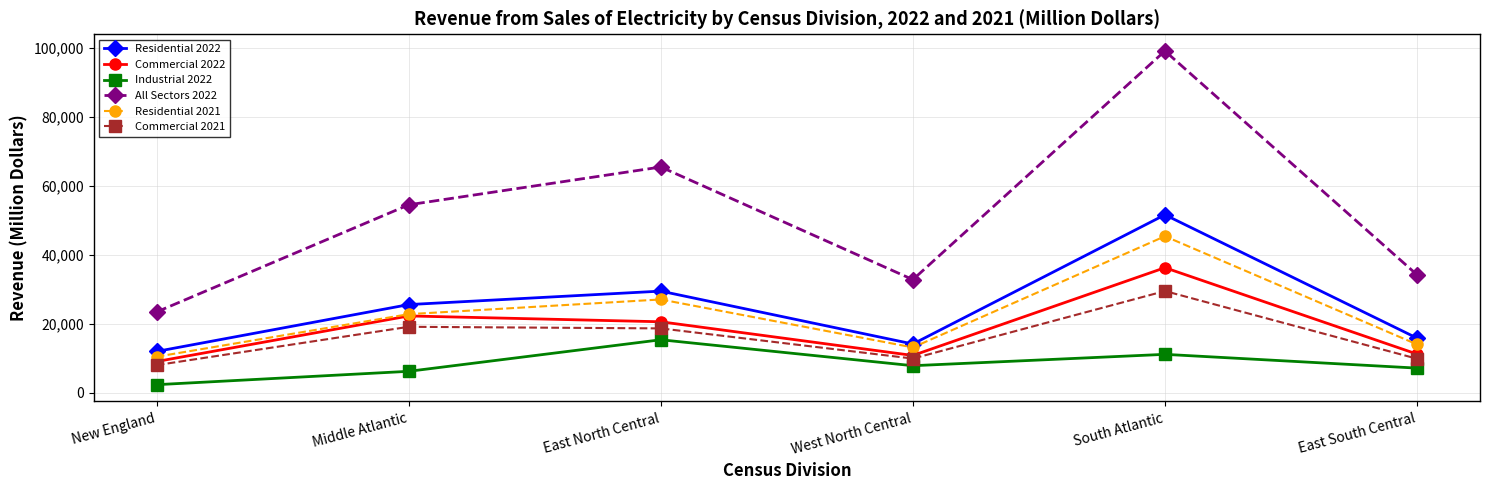

At which category does Industrial 2022 reach its first local valley?

West North Central